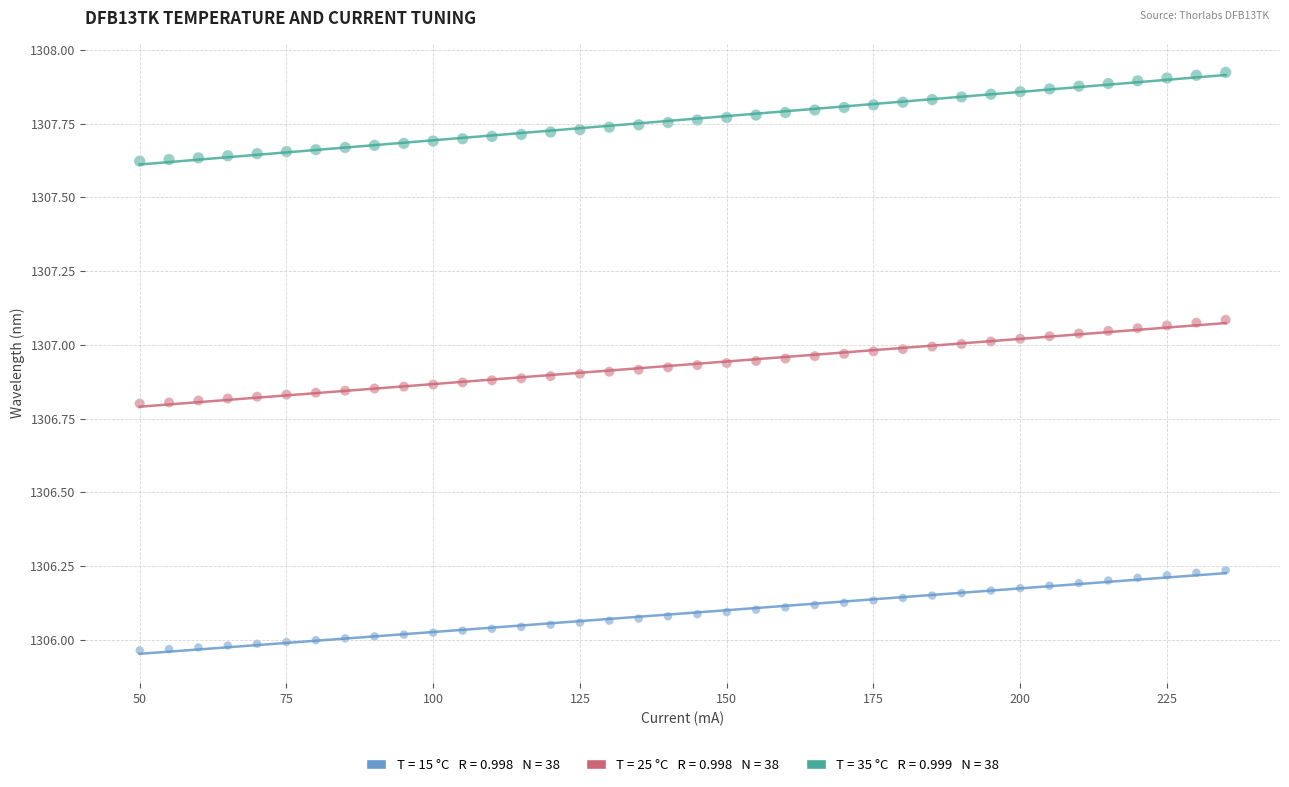

Across all data points, what is the range of Y values (max minus min)?

2.0